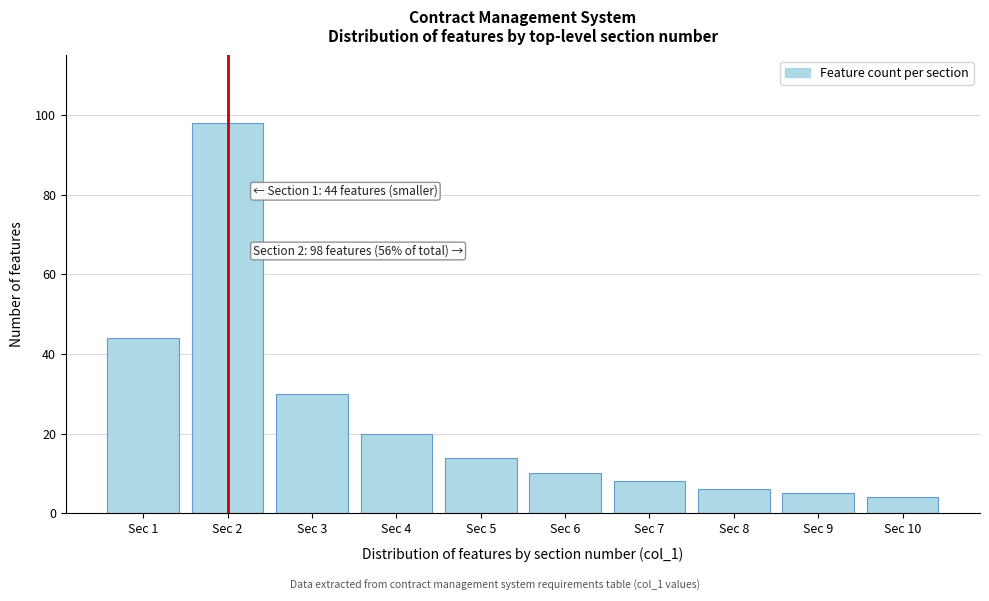

Reading left to right, extract all data points from this chart.

Sec 1=44	Sec 2=98	Sec 3=30	Sec 4=20	Sec 5=14	Sec 6=10	Sec 7=8	Sec 8=6	Sec 9=5	Sec 10=4